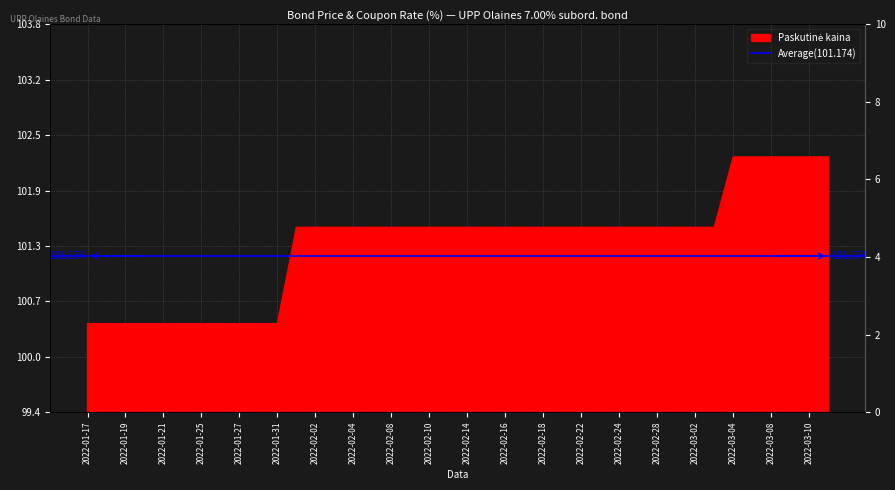

What position from the right is 2022-02-24?

12